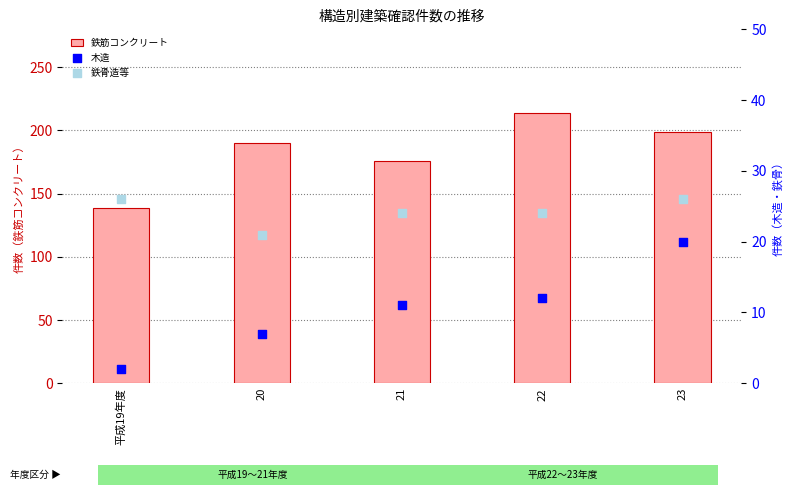

Which series reaches the minimum Y coordinate?

木造